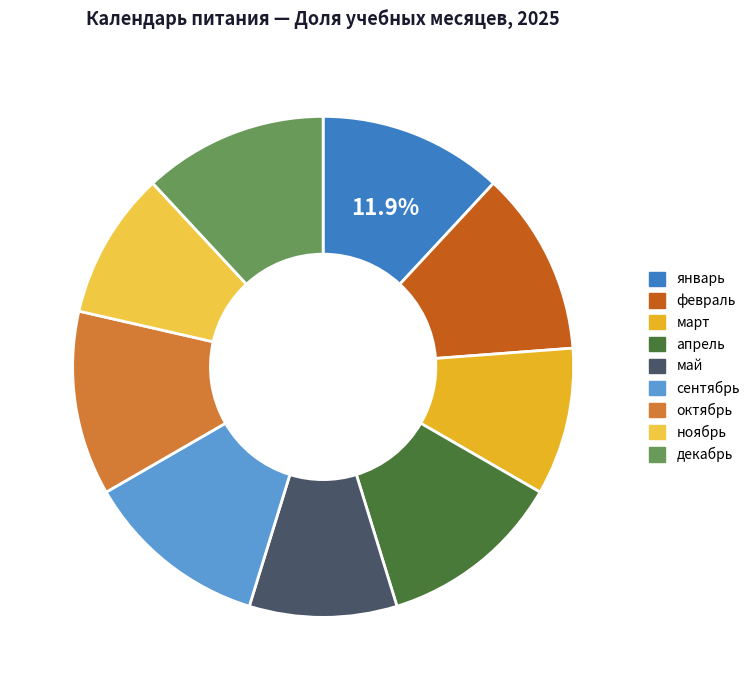

The май slice represents 10% of the pie. True or false?

True